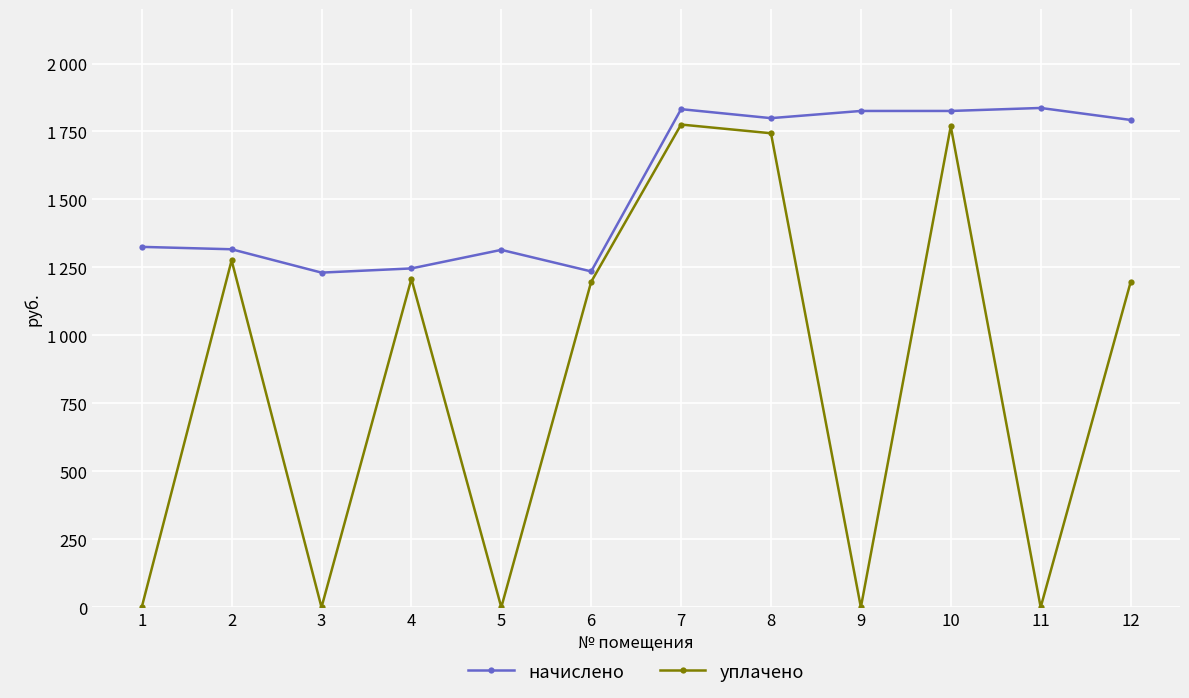

How many interior local valleys does the уплачено series have?

4